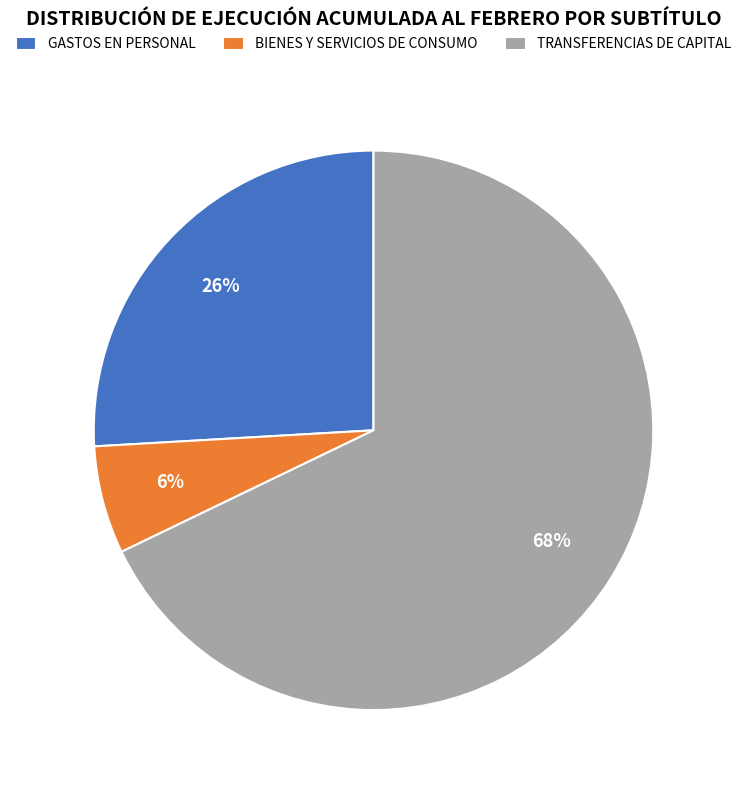

What is the majority slice?

TRANSFERENCIAS DE CAPITAL